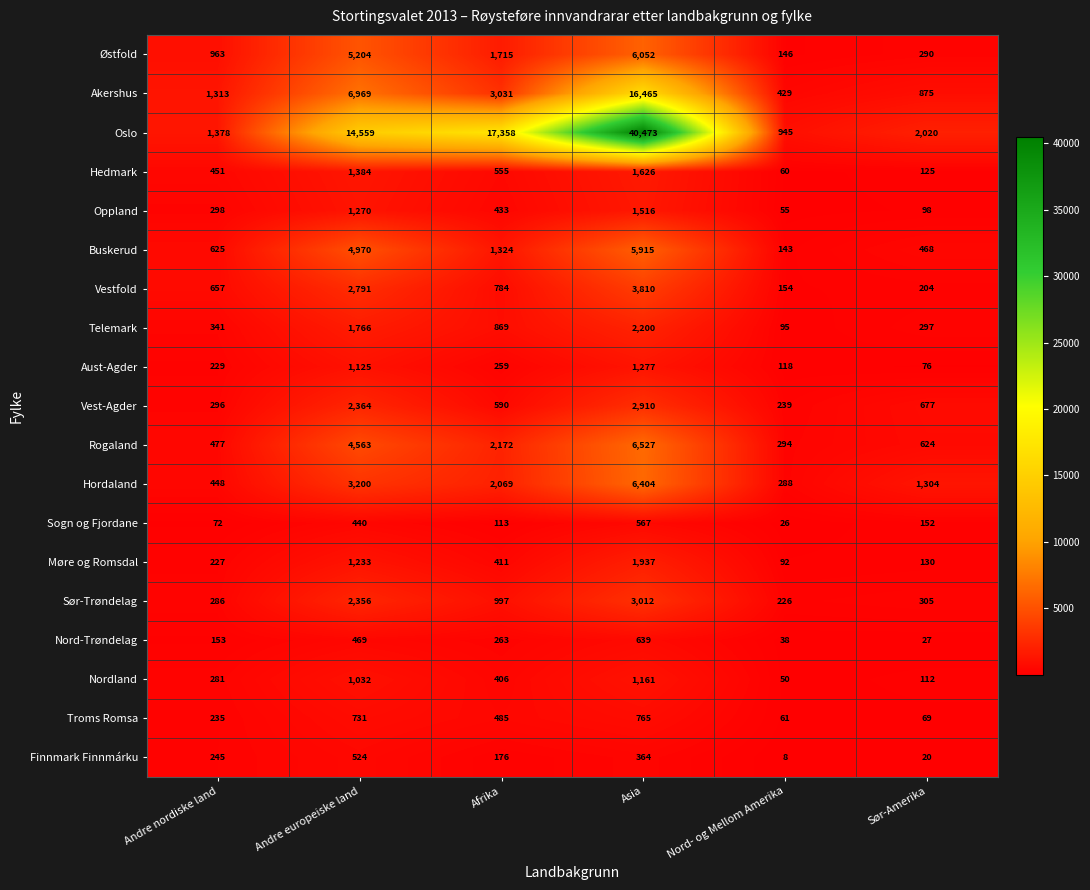

At how many categories does at least one series exceed 31323?

1